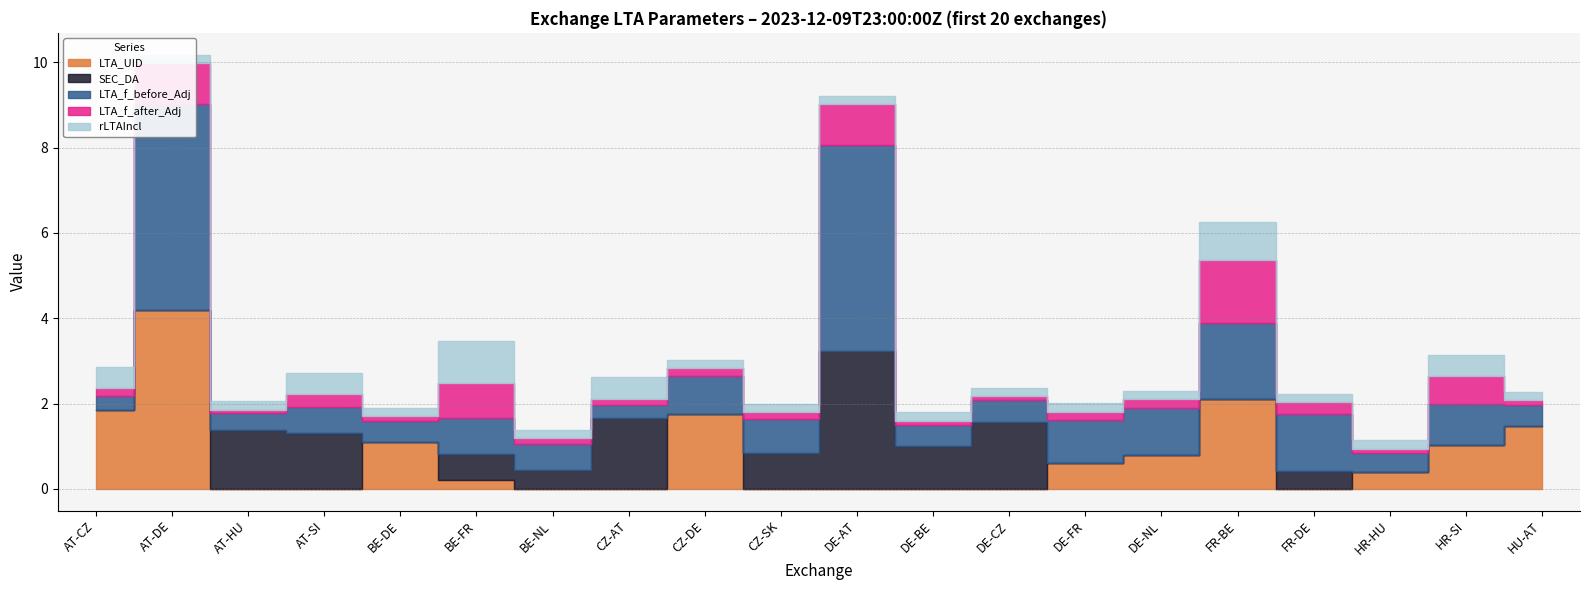

At which category does LTA_UID reach its first local peak?

AT-DE